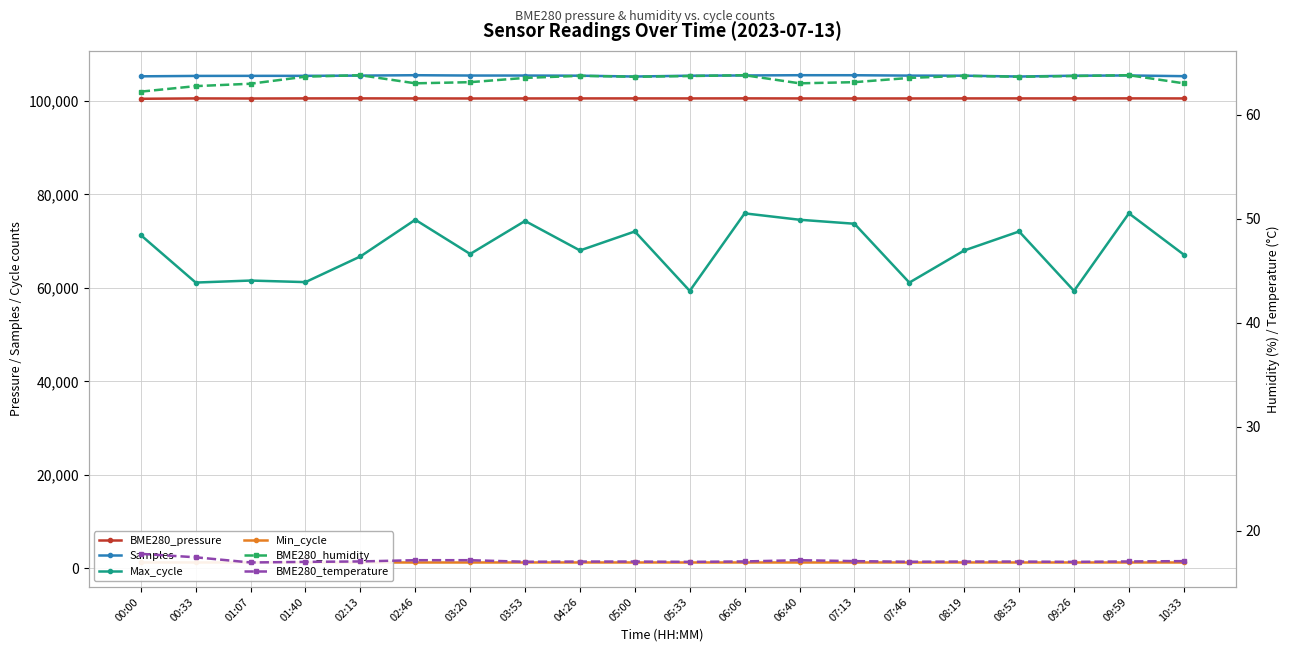

At how many categories does at least one series exceed 53302?

20